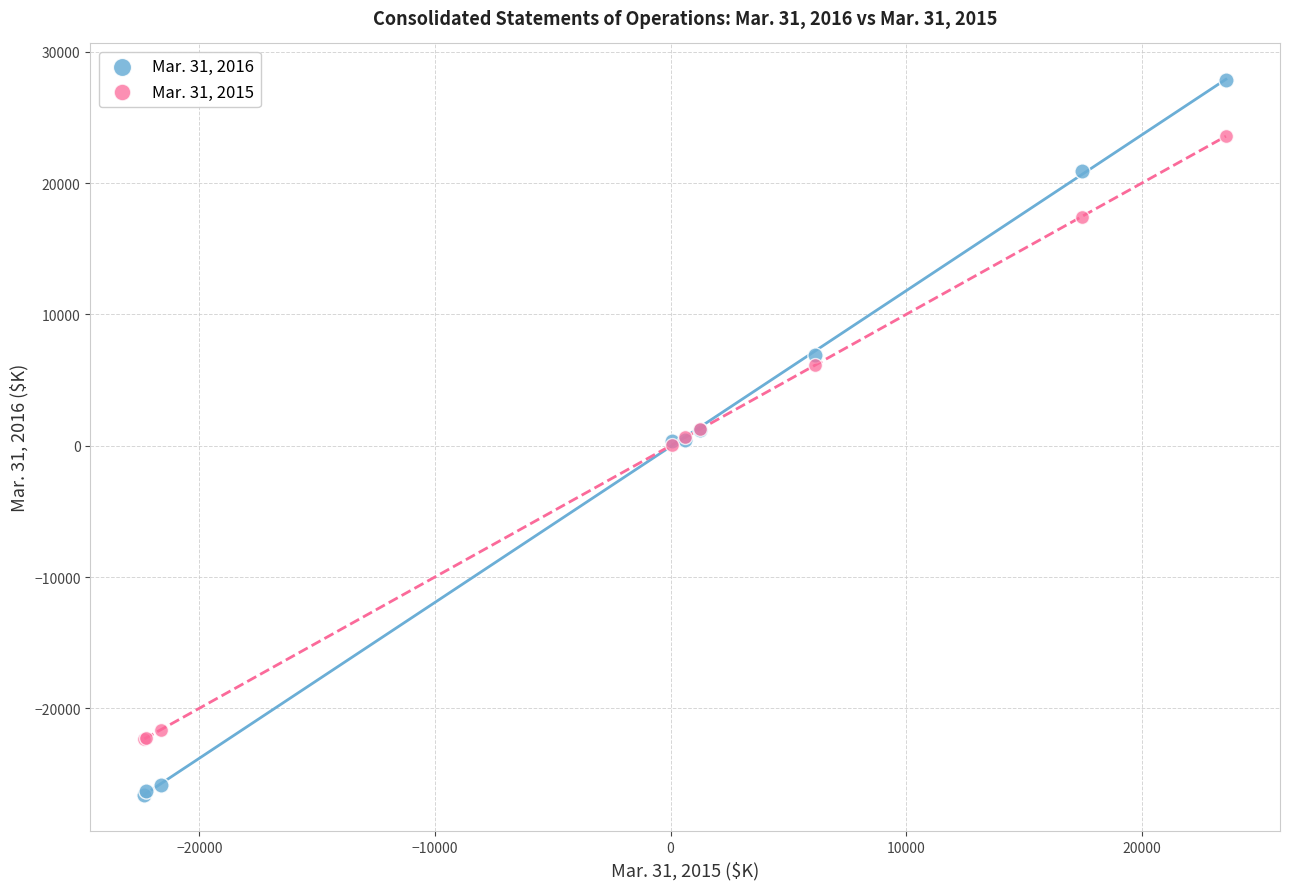

Which series has the largest Y range (max minus min)?

Mar. 31, 2016